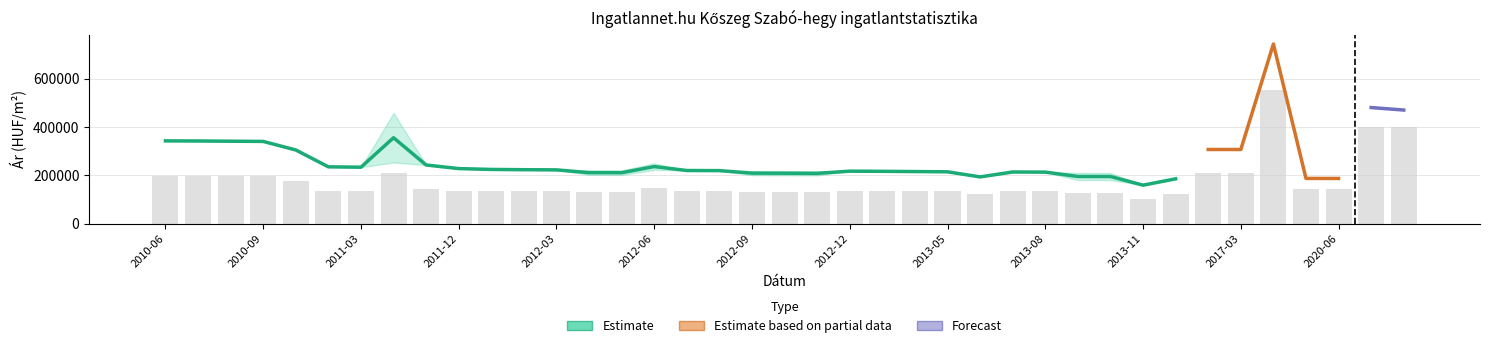

Read the Átlagos négyzetméter ár value at 2012-09, to the nearest 100.

130400